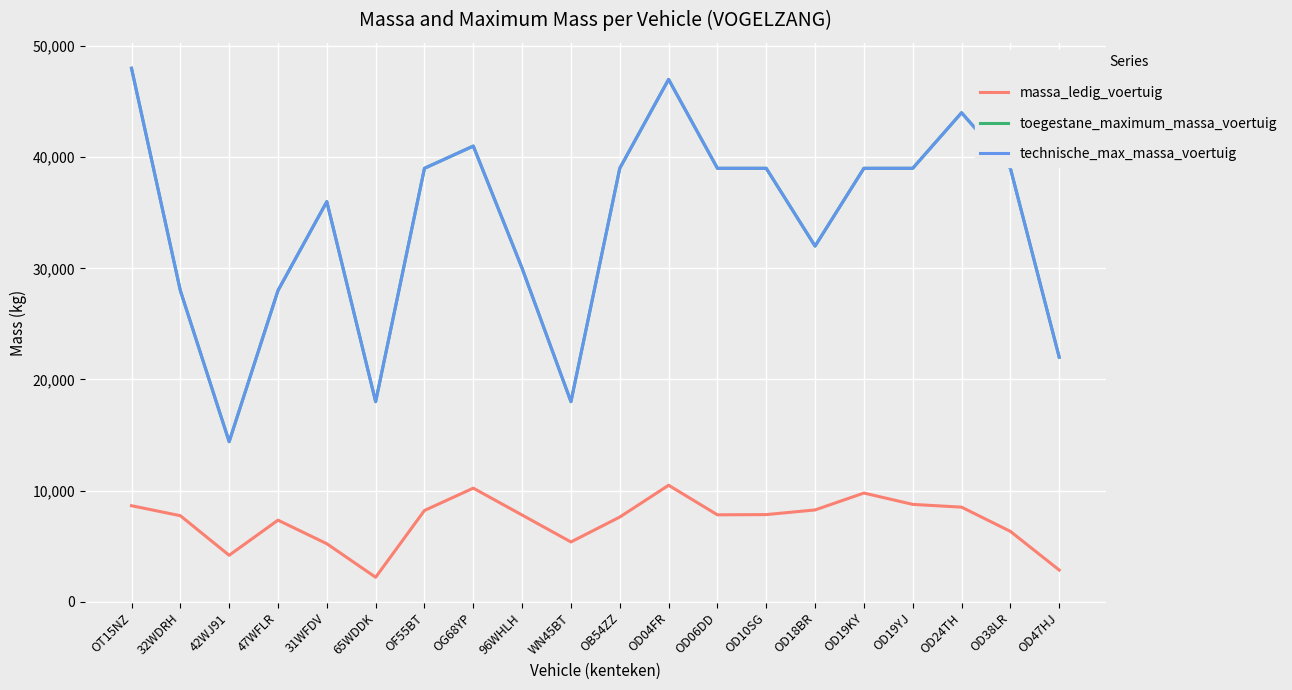

Reading left to right, what are all the values shown in this chart?

massa_ledig_voertuig: 8640	7740	4180	7340	5220	2200	8210	10220	7800	5380	7620	10480	7820	7840	8260	9780	8760	8510	6330	2850
toegestane_maximum_massa_voertuig: 48000	28000	14400	28000	36000	18000	39000	41000	30000	18000	39000	47000	39000	39000	32000	39000	39000	44000	39000	22000
technische_max_massa_voertuig: 48000	28000	14400	28000	36000	18000	39000	41000	30000	18000	39000	47000	39000	39000	32000	39000	39000	44000	39000	22000